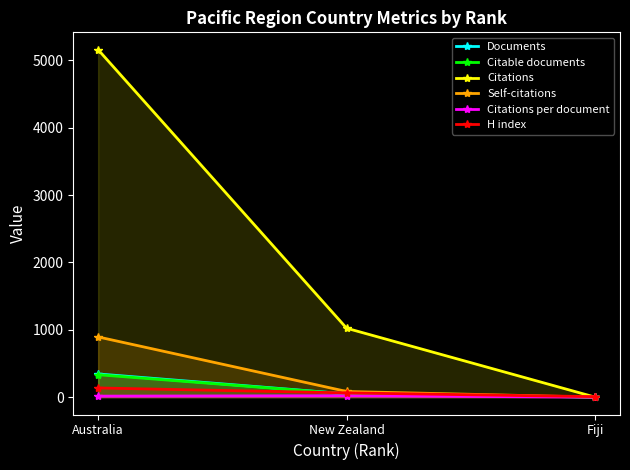

What is the average value of the Citations series?

2060.7